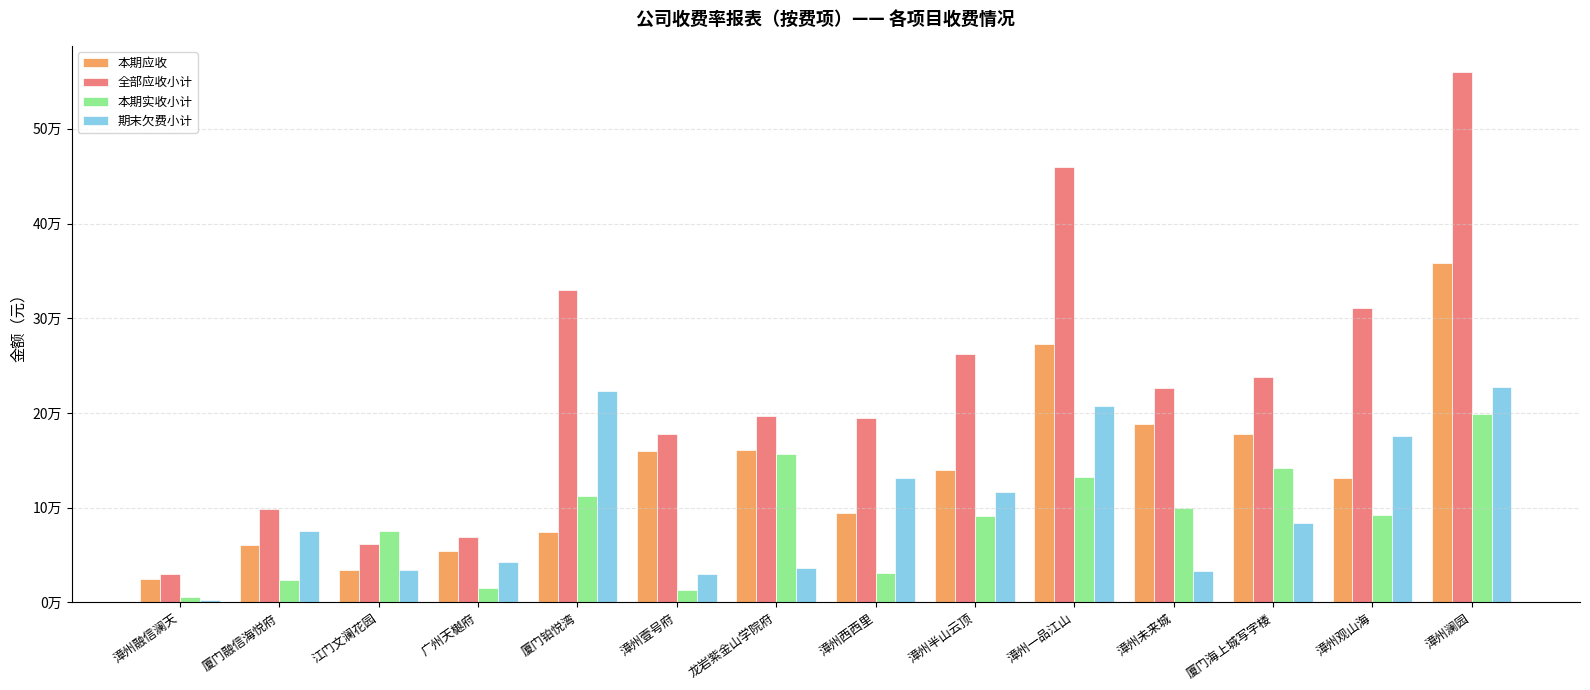

What is the difference between the maximum and minimum values in the 本期应收 series?

333770.8